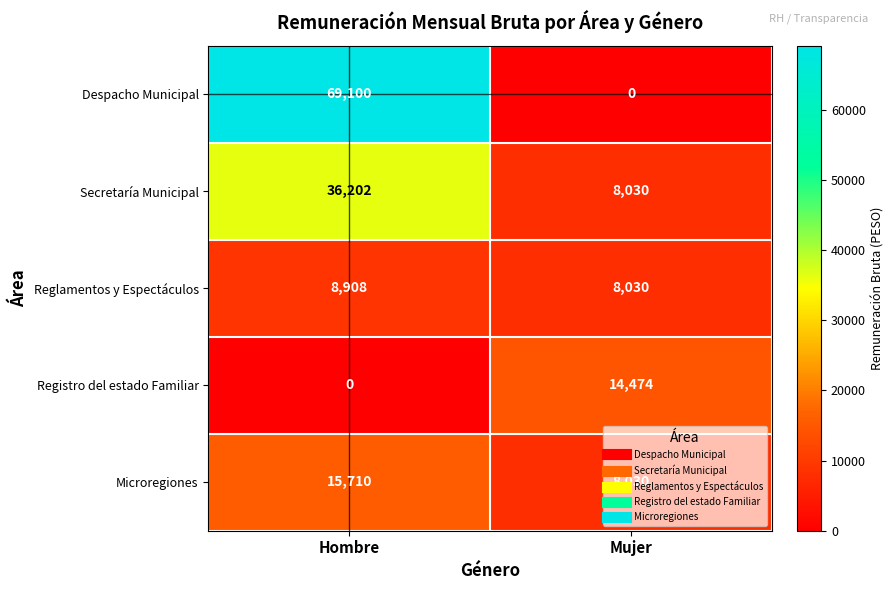

At which category is the sum across all series the highest?

Hombre